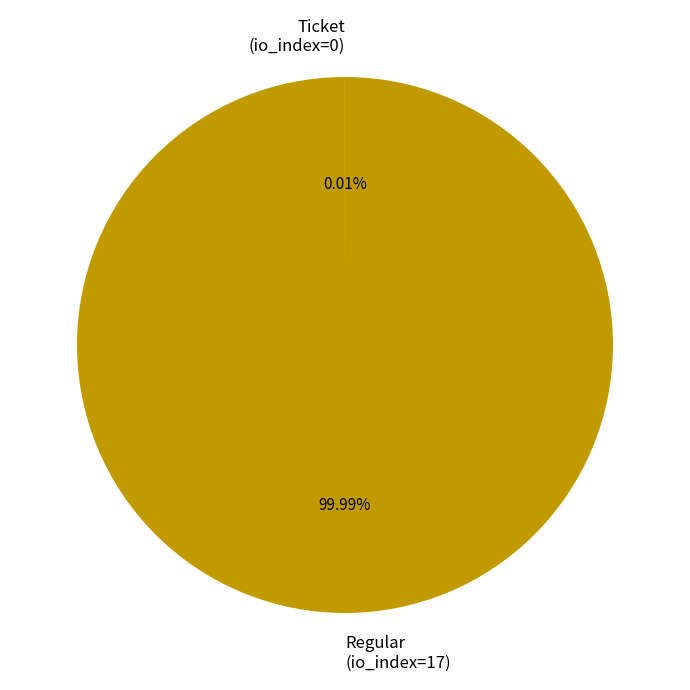

Does any single category account for the majority?

Yes